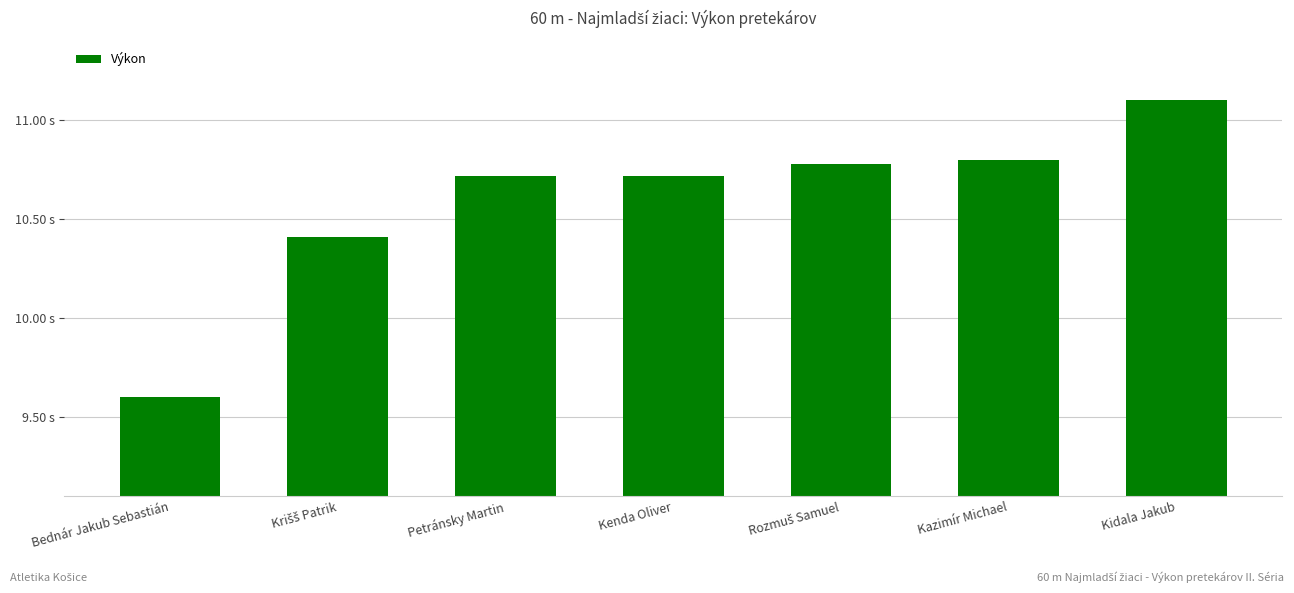

The value at Petránsky Martin is 10.7. True or false?

True